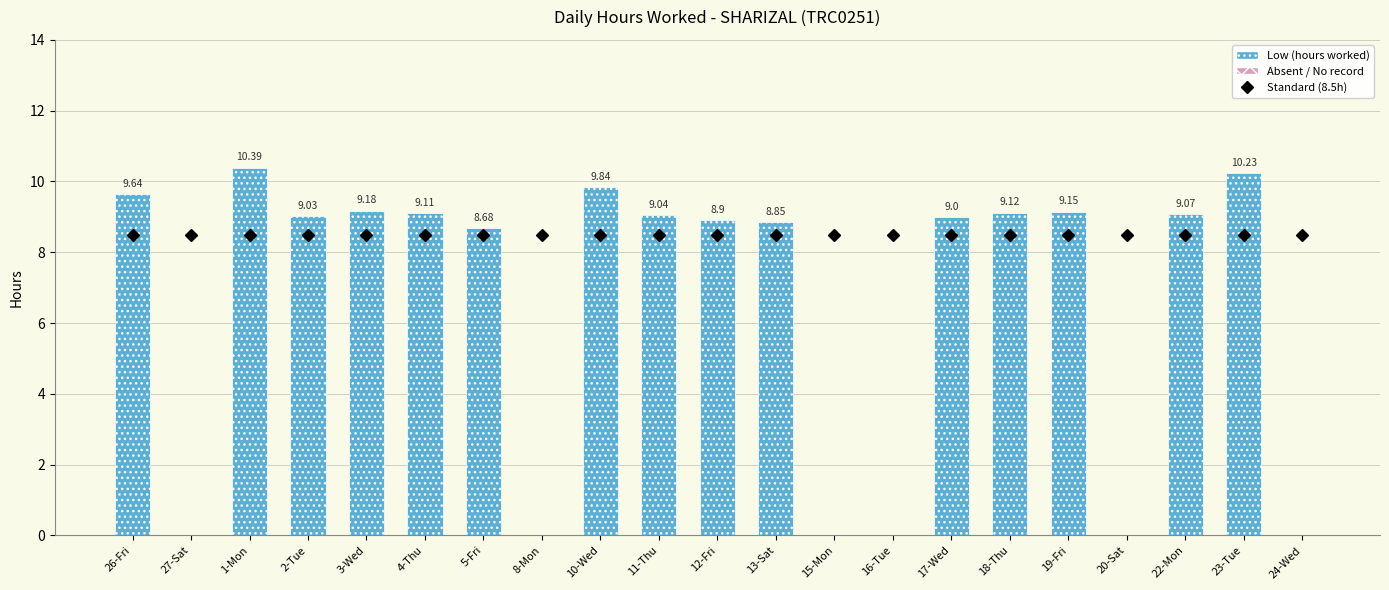

Is it true that the value at 19-Fri is 9.2?

True